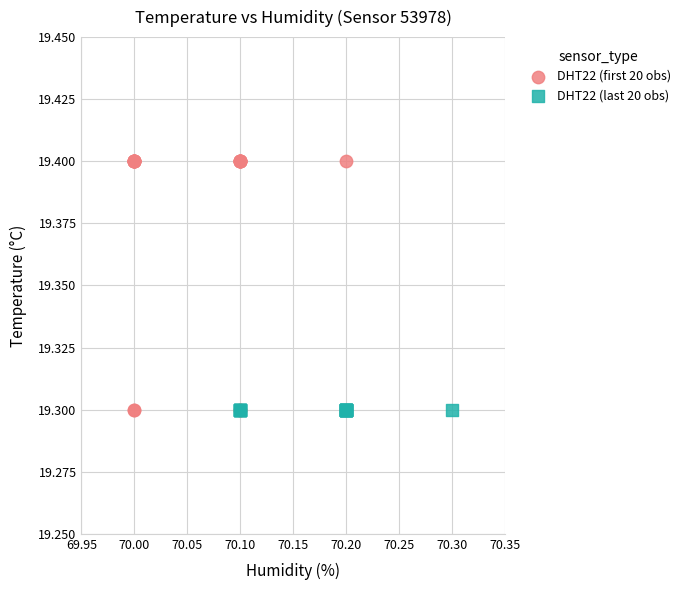

Which series contains the highest Y value?

DHT22 (first 20 obs)